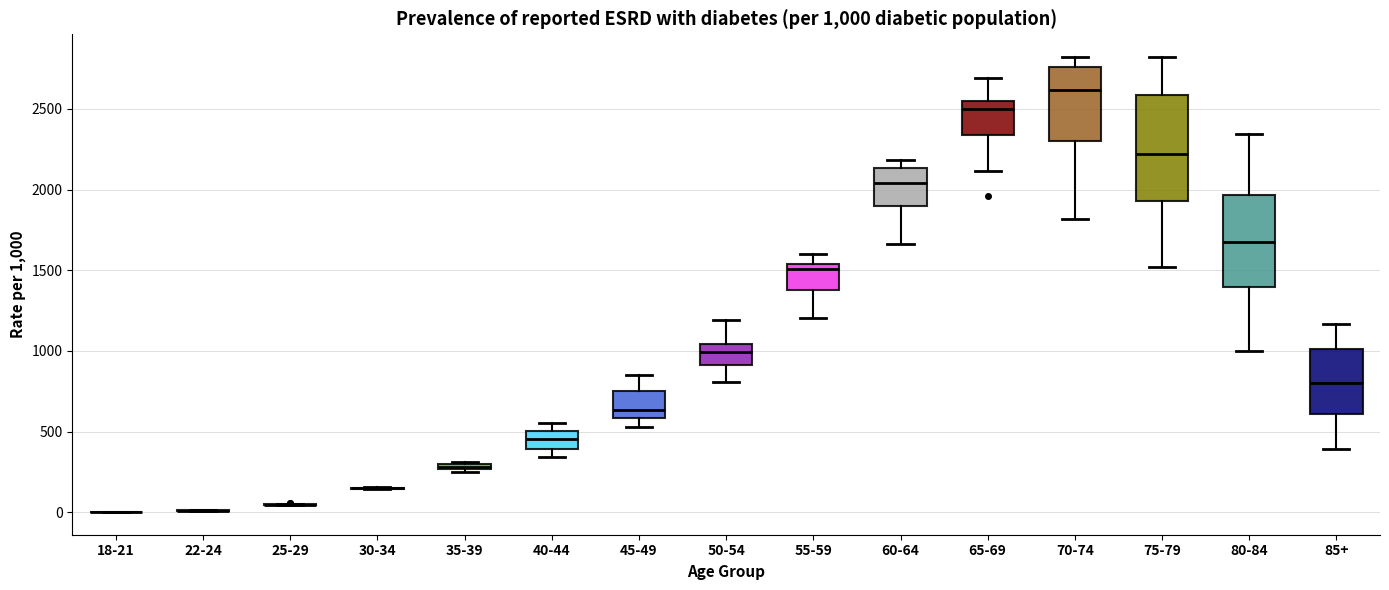

Which box is the tallest, from its lower edge to its upper edge?

75-79